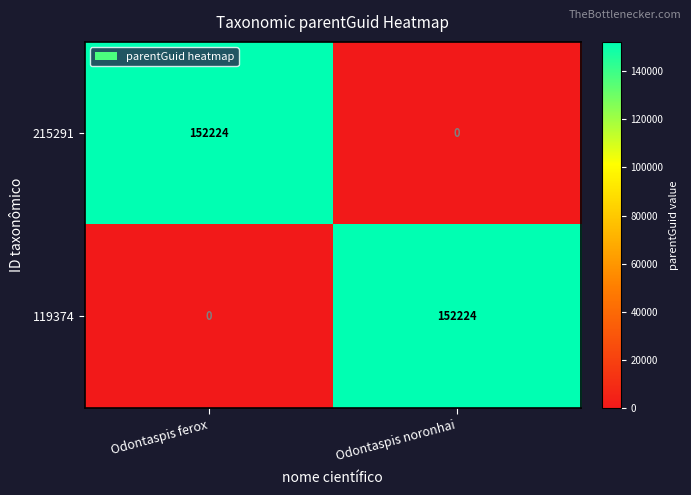

What is the sum of the 119374 values at Odontaspis ferox and Odontaspis noronhai?

152224